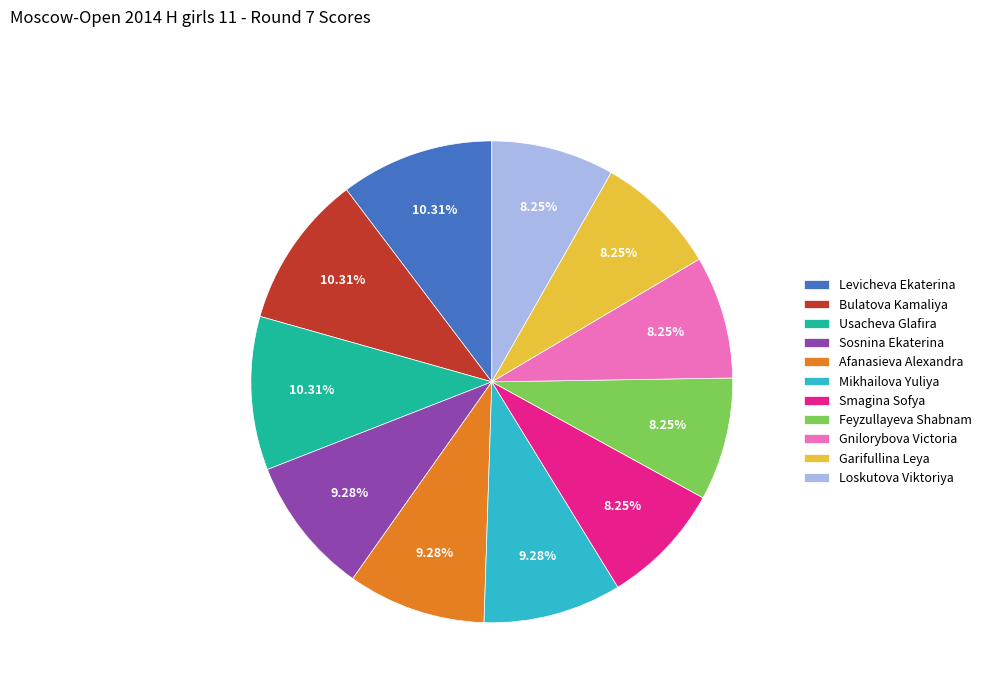

Approximately how many times larger is the value at Sosnina Ekaterina compared to Mikhailova Yuliya?

1.0